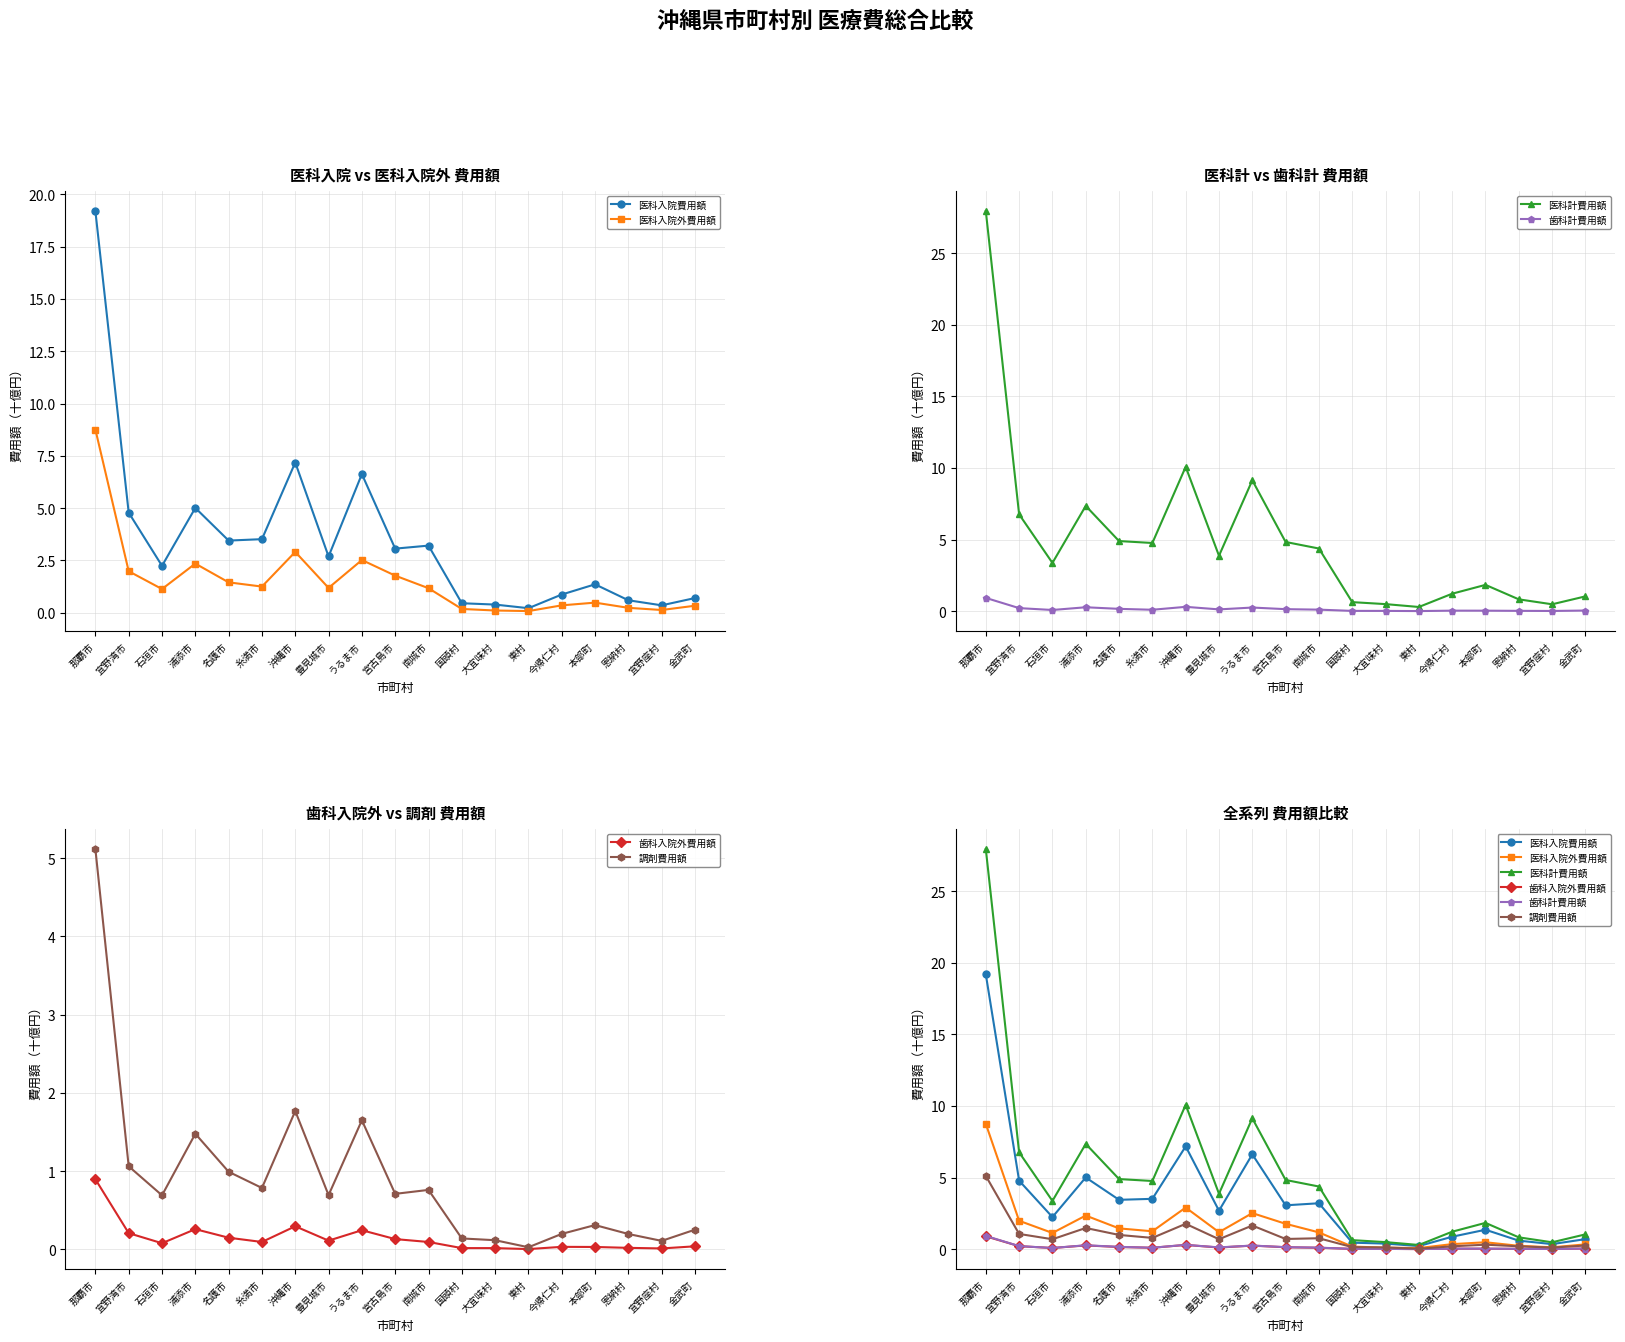

True or false: 歯科入院外費用額 and 医科入院費用額 intersect in this chart.

False